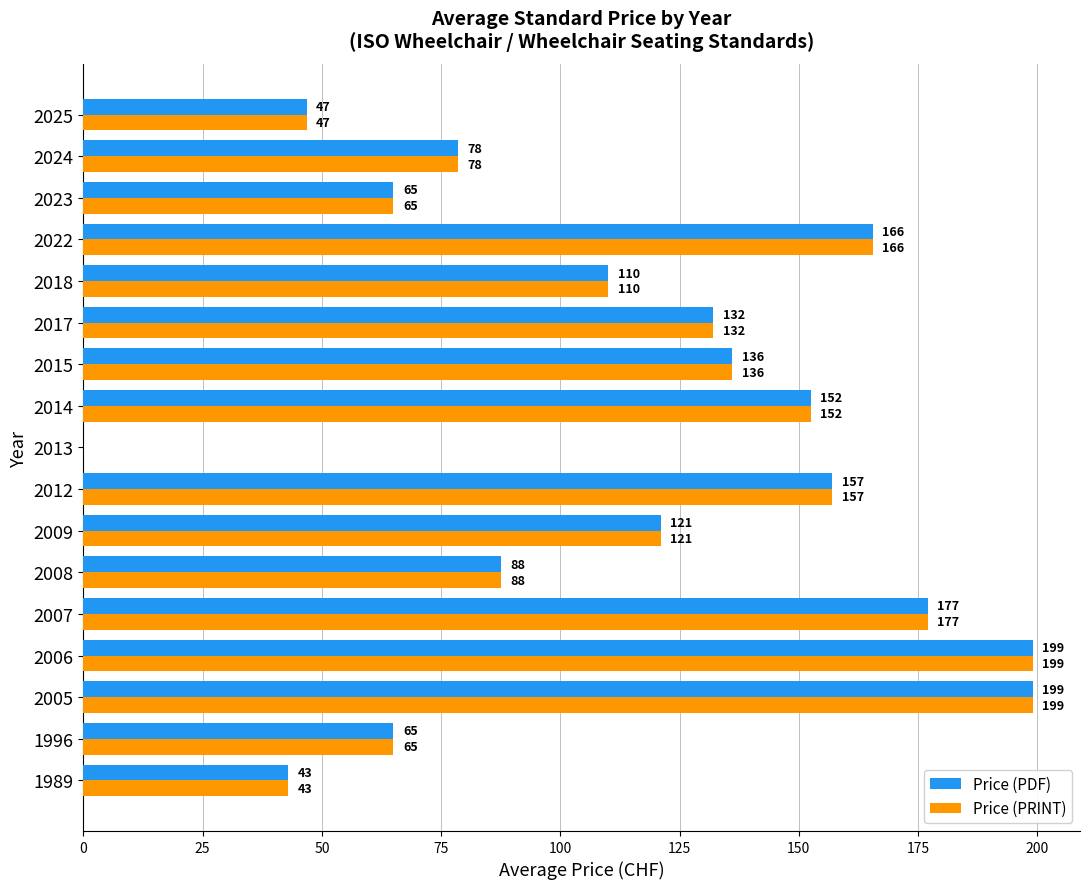

At which label is Price (PDF) closest to 99?

2018